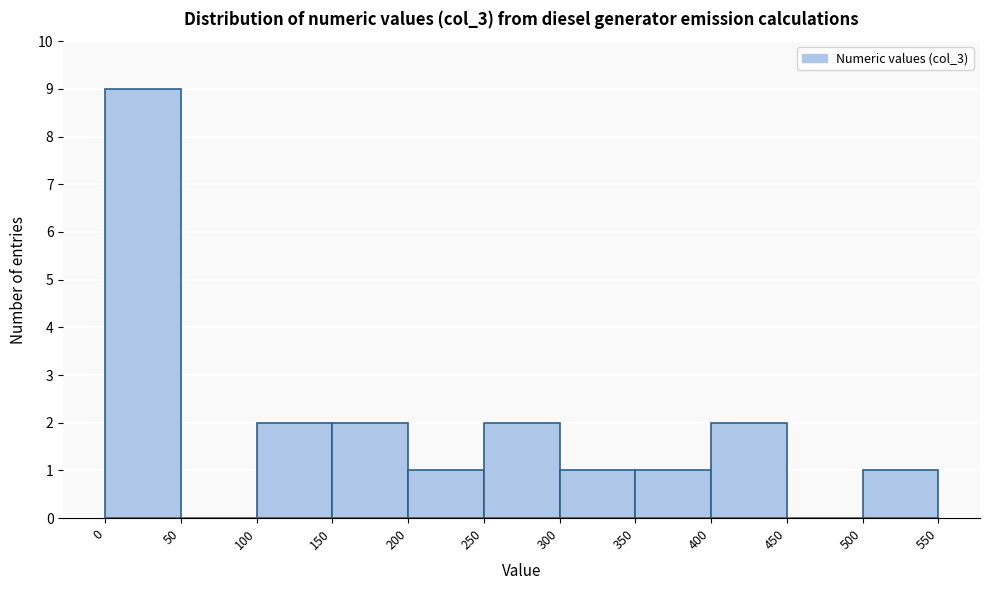

Over which range of the x-axis is the bar tallest?

0 to 50